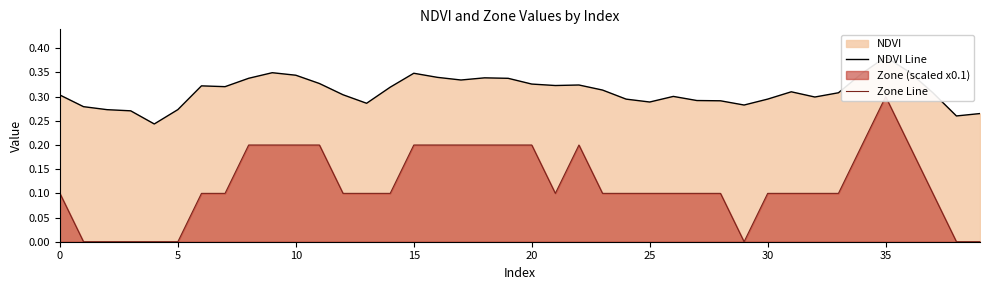

Rank the series at 37 from highest to lowest value.

NDVI Line, Zone Line